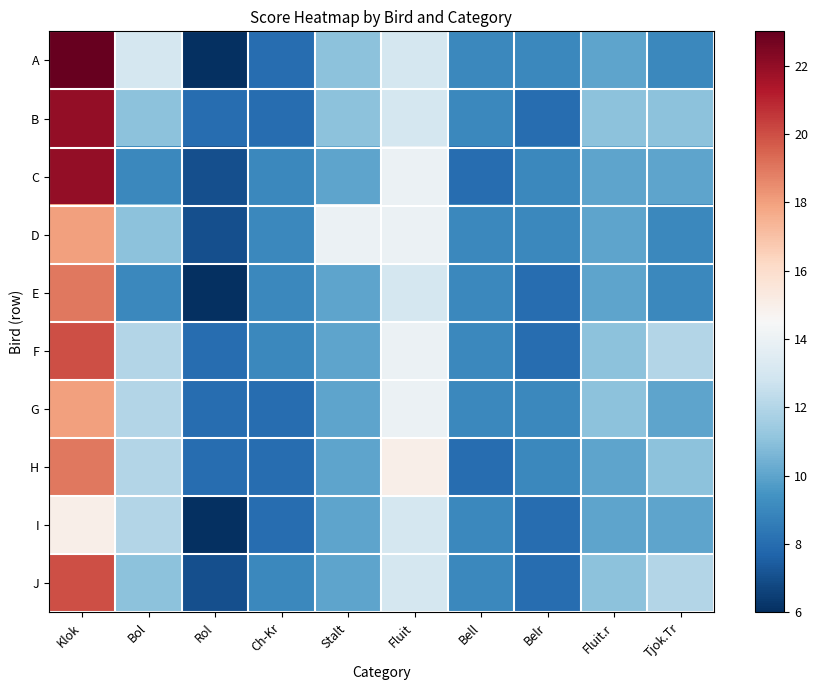

Which category has the highest value across all series?

Klok